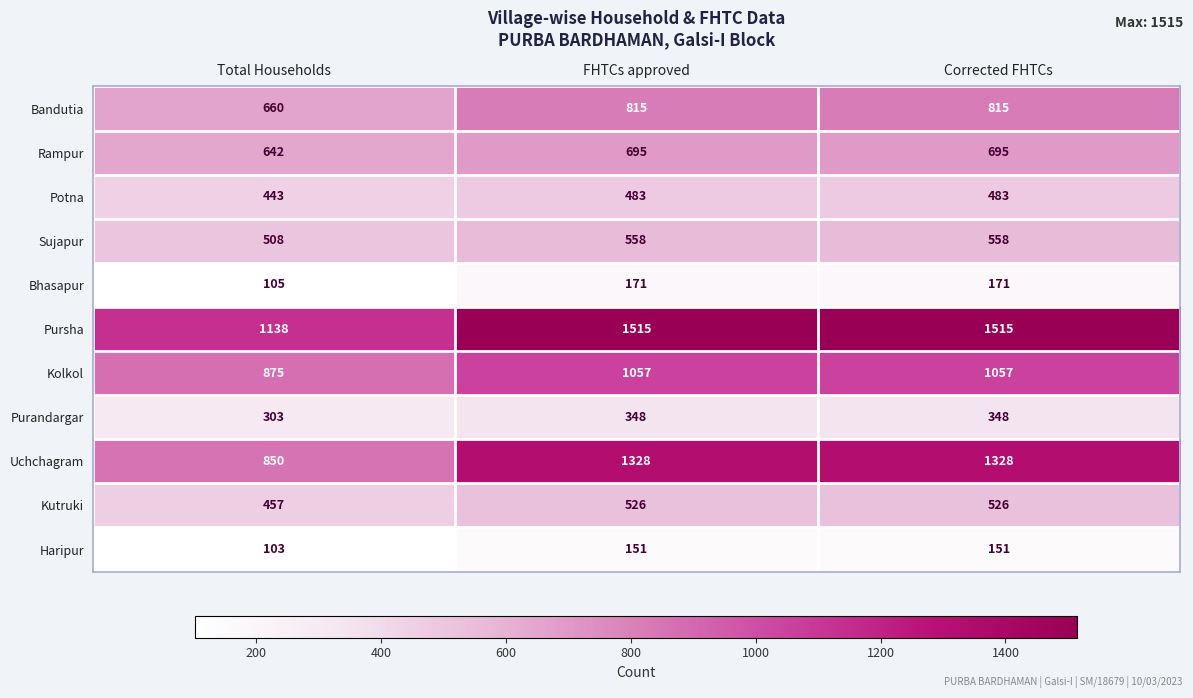

Rank the series by their maximum value, from highest to lowest.

Pursha, Uchchagram, Kolkol, Bandutia, Rampur, Sujapur, Kutruki, Potna, Purandargar, Bhasapur, Haripur